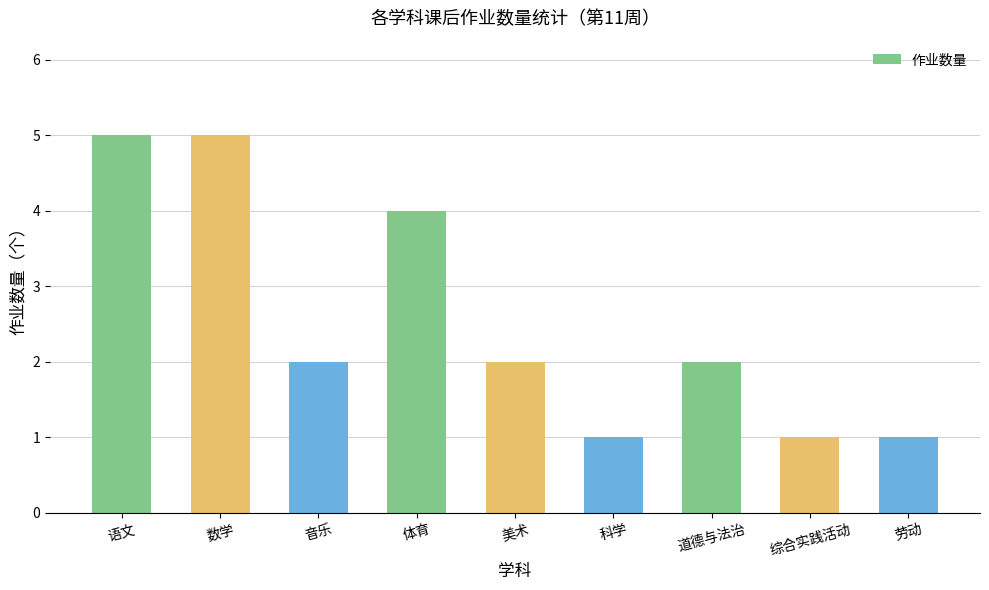

What is the ratio of the value at 美术 to the value at 数学?

0.4